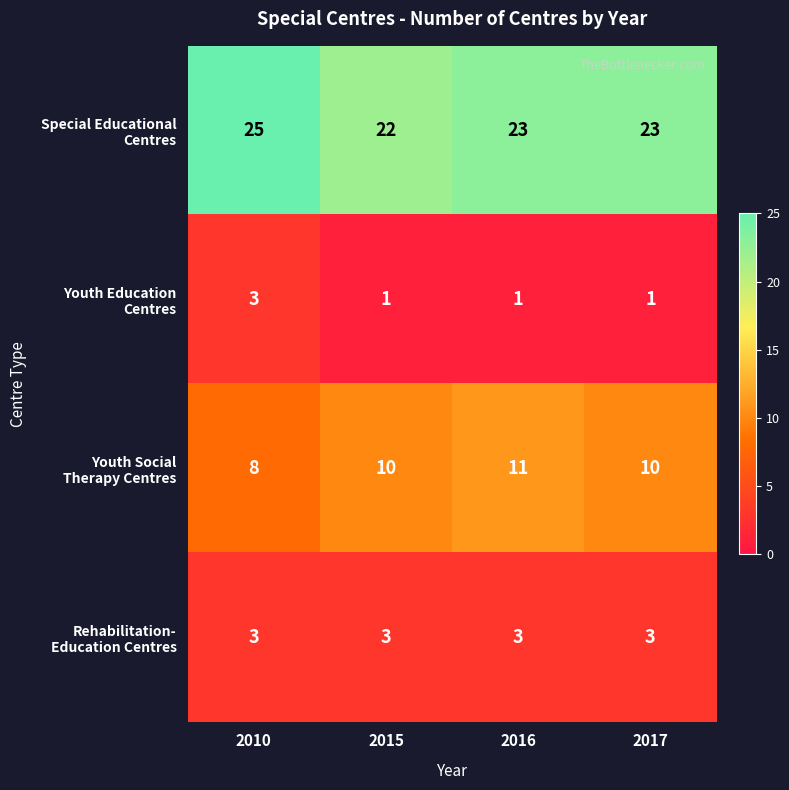

What is the spread (max minus min) of values at 2016?

22